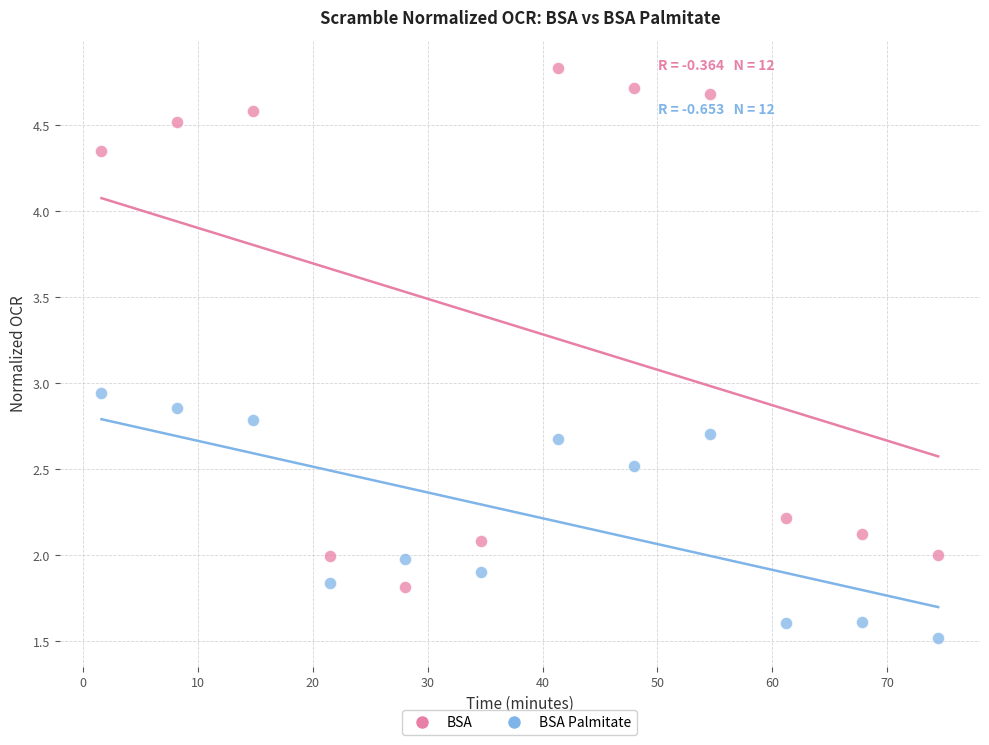

What are all the series names shown in the legend?

BSA, BSA Palmitate